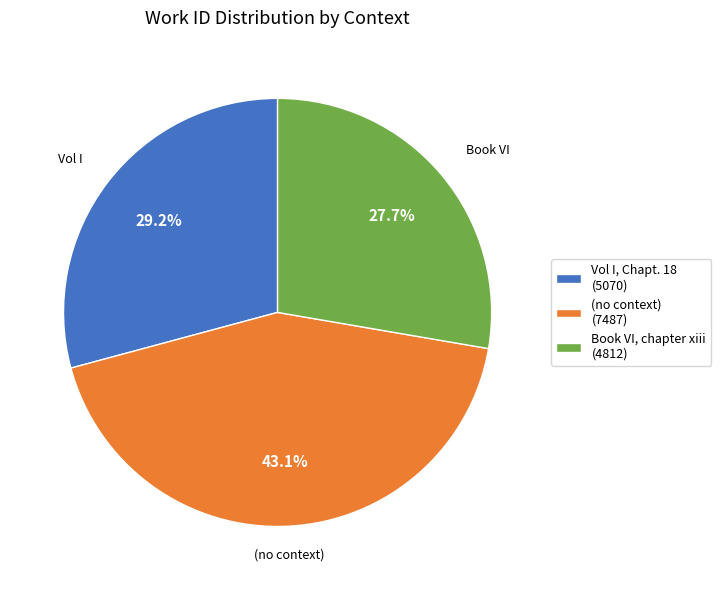

Rank the categories by value from lowest to highest.

Book VI, chapter xiii, Vol I, Chapt. 18, (no context)